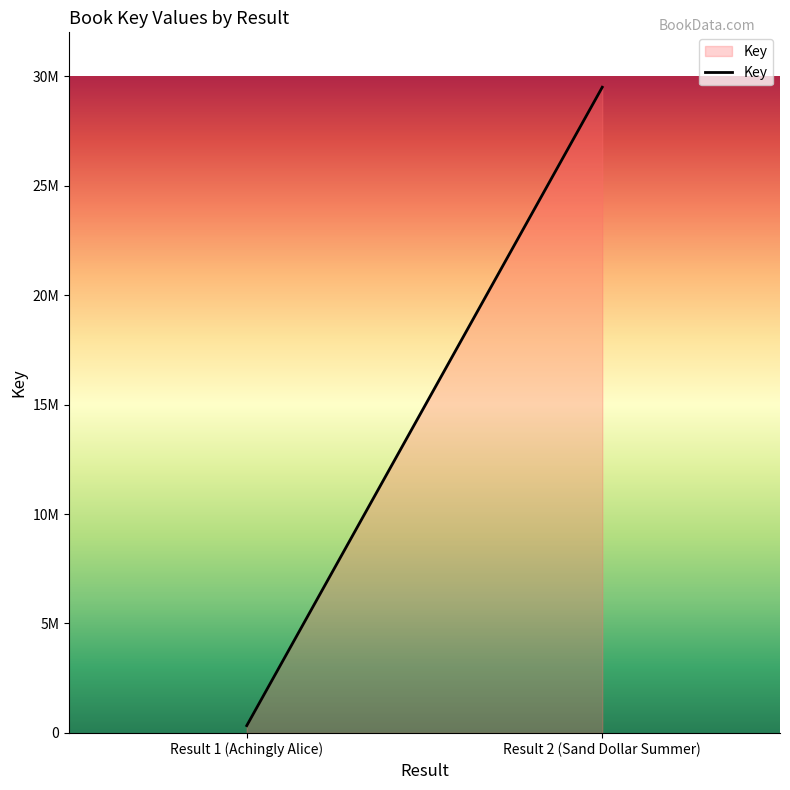

At which category does the chart reach its minimum across all series?

Result 1 (Achingly Alice)